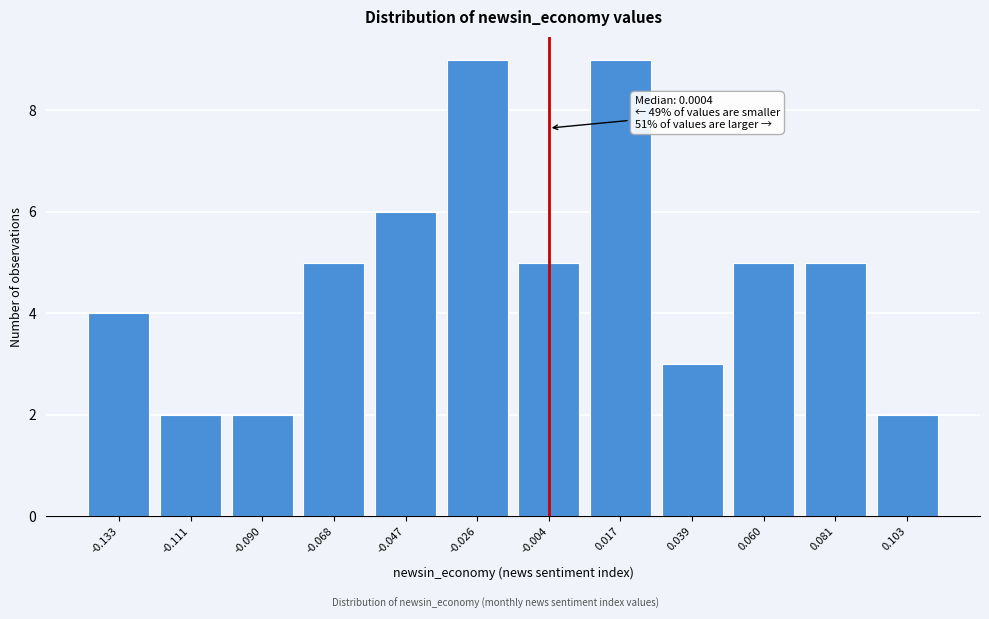

Reading left to right, transcribe all the data shown in this chart.

-0.133=4	-0.111=2	-0.090=2	-0.068=5	-0.047=6	-0.026=9	-0.004=5	0.017=9	0.039=3	0.060=5	0.081=5	0.103=2